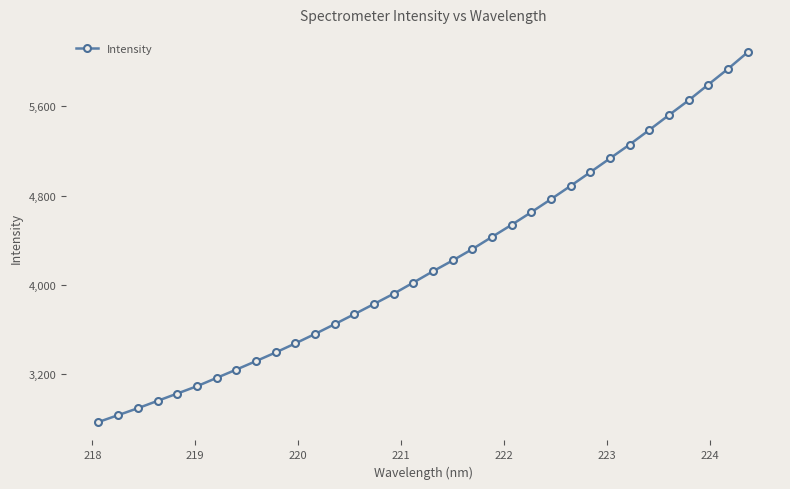

What is the difference between the maximum and second lowest values?

3245.7